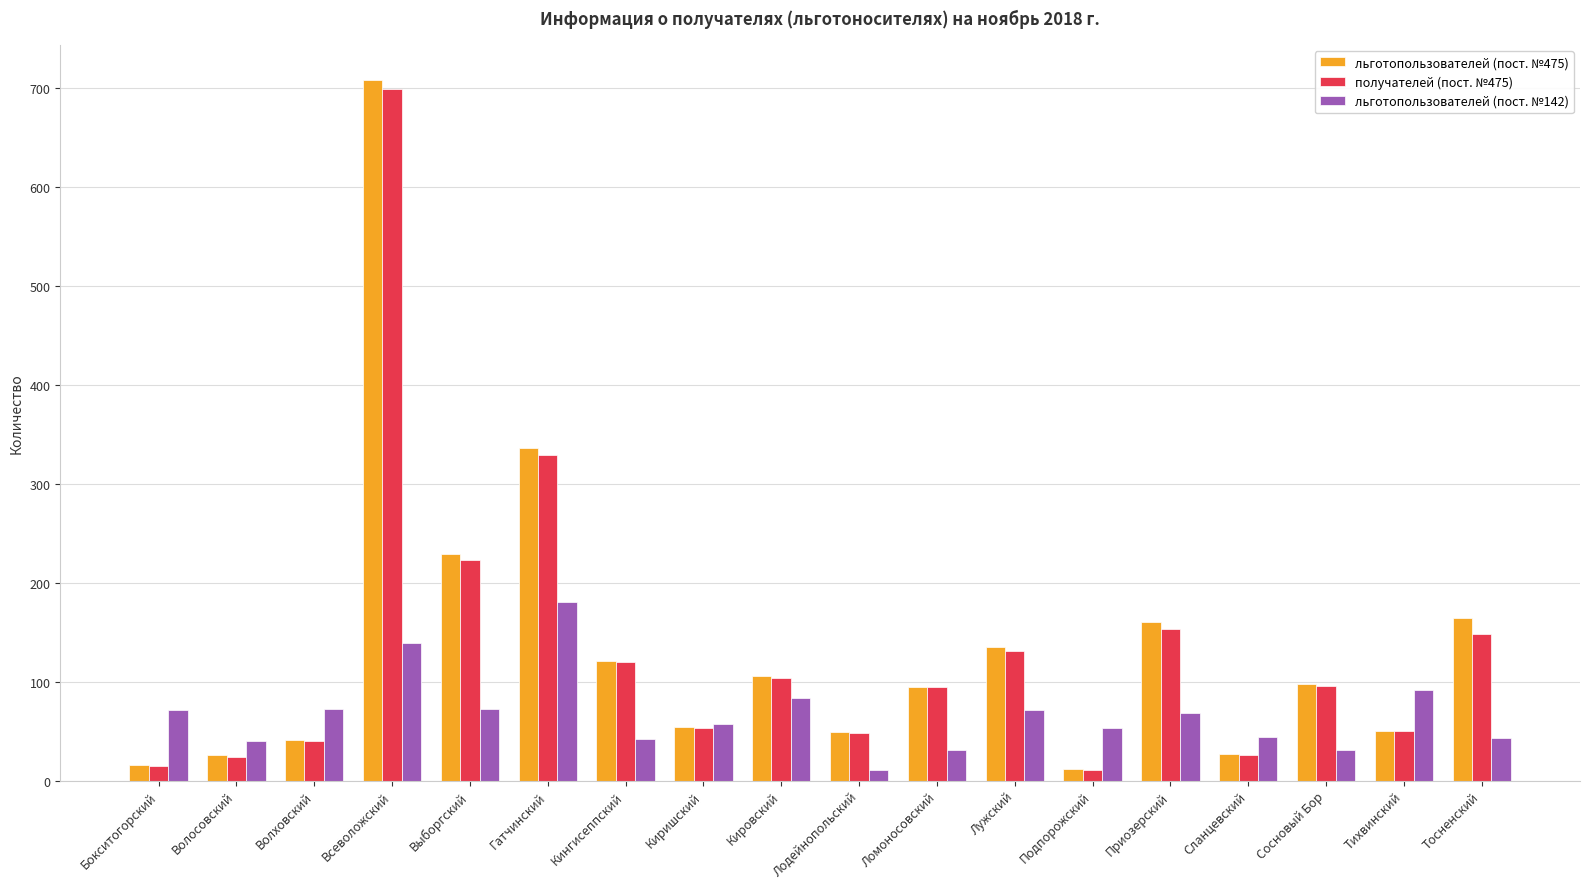

What is the difference between the second highest and minimum values in the льготопользователей (пост. №142) series?

128